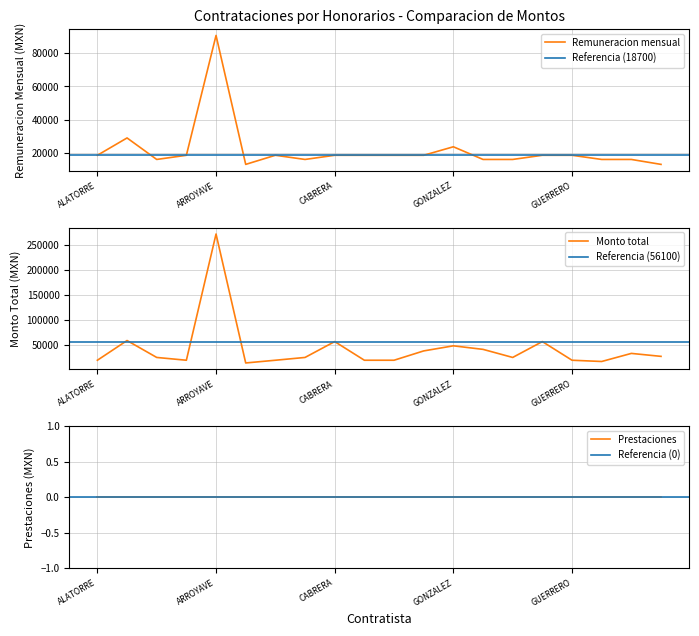

True or false: Remuneracion mensual and Monto total cross at least once.

False